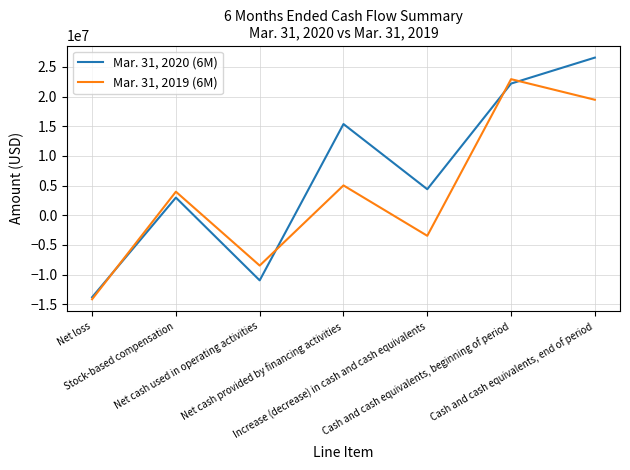

What is the sum of the Mar. 31, 2019 (6M) values at Net loss and Cash and cash equivalents, end of period?

5291210